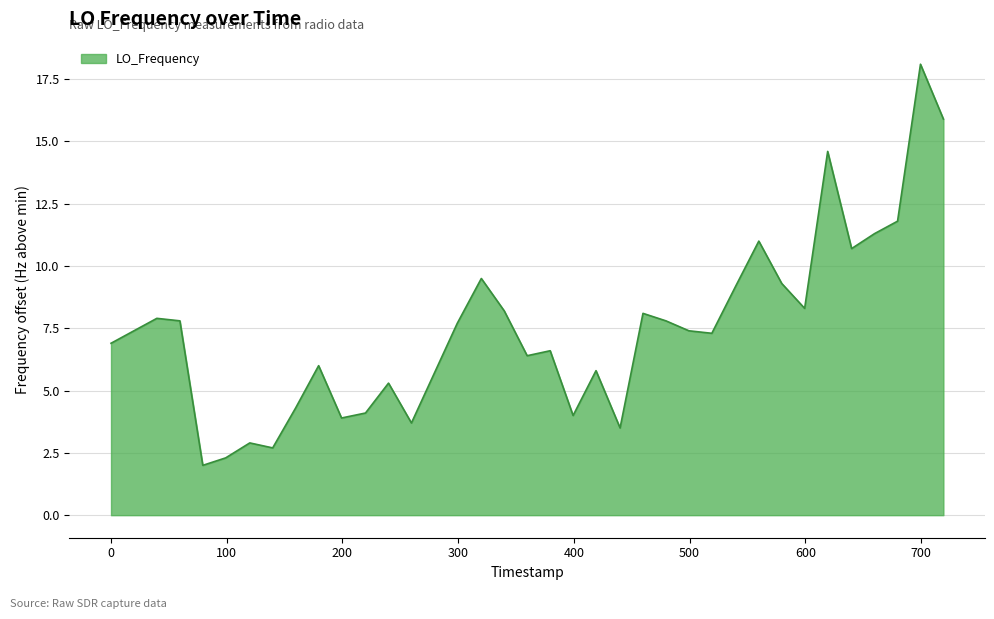

What is the greatest value displayed?

18.1